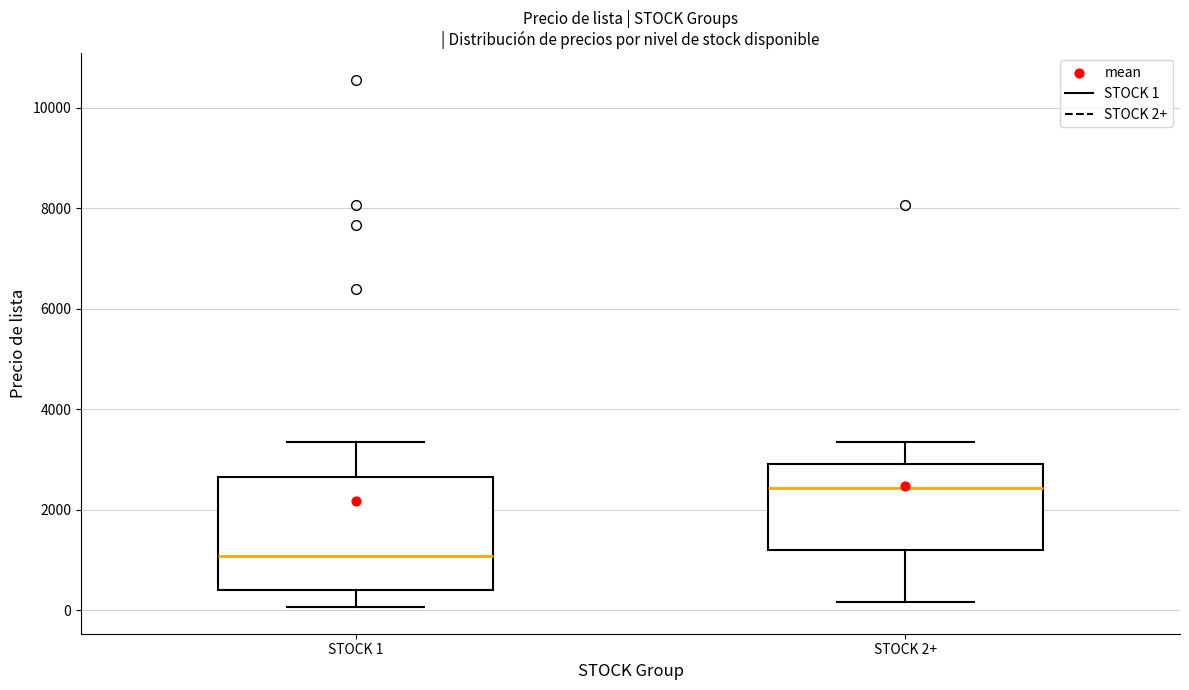

Where does the median line of the box for STOCK 2+ sit on the y-axis? The values are not printed on the chart, so give them approximately, as read against the axis.

2400